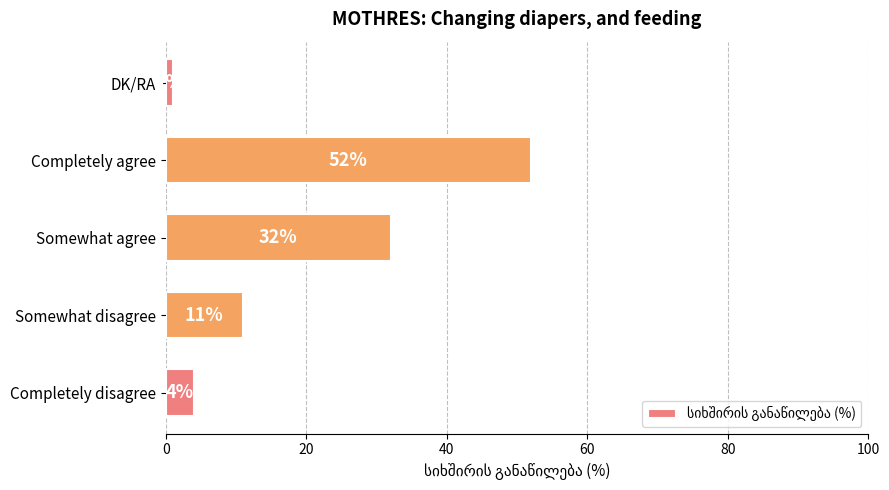

Rank the categories by value from lowest to highest.

DK/RA, Completely disagree, Somewhat disagree, Somewhat agree, Completely agree